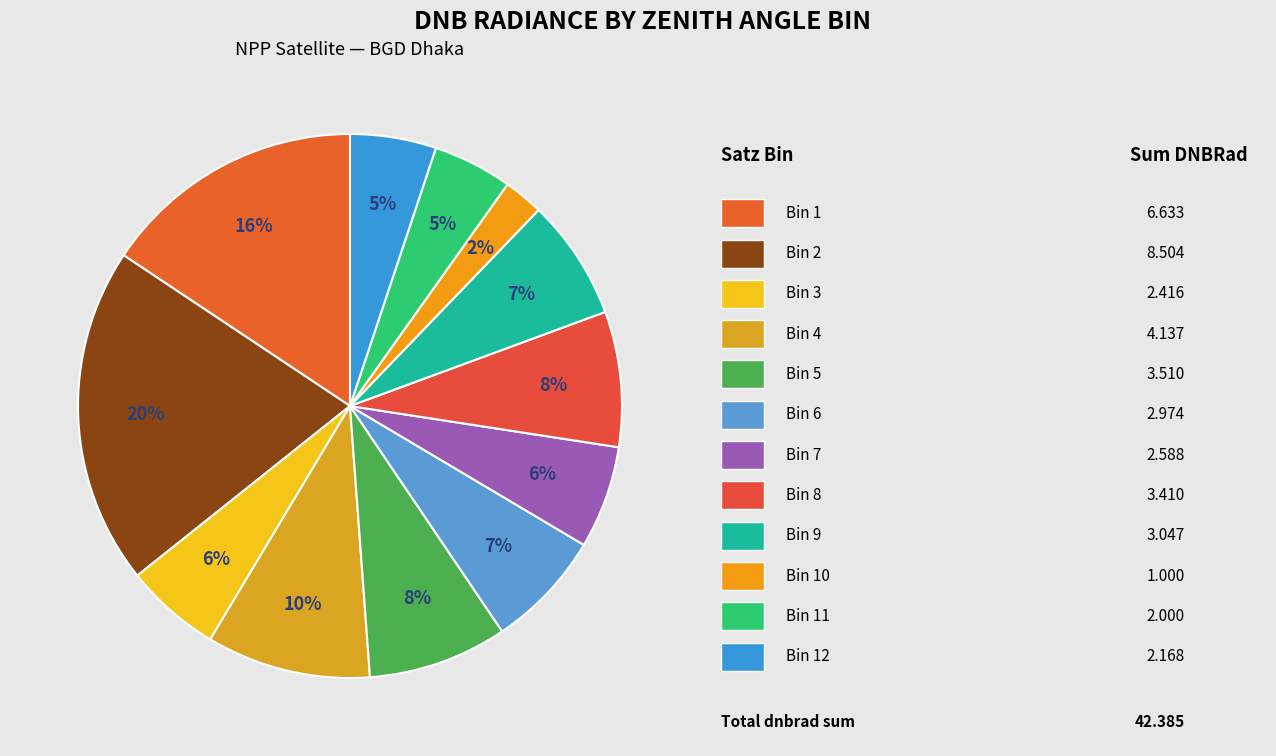

What is the smallest slice in the pie chart?

satz_bin_n=10